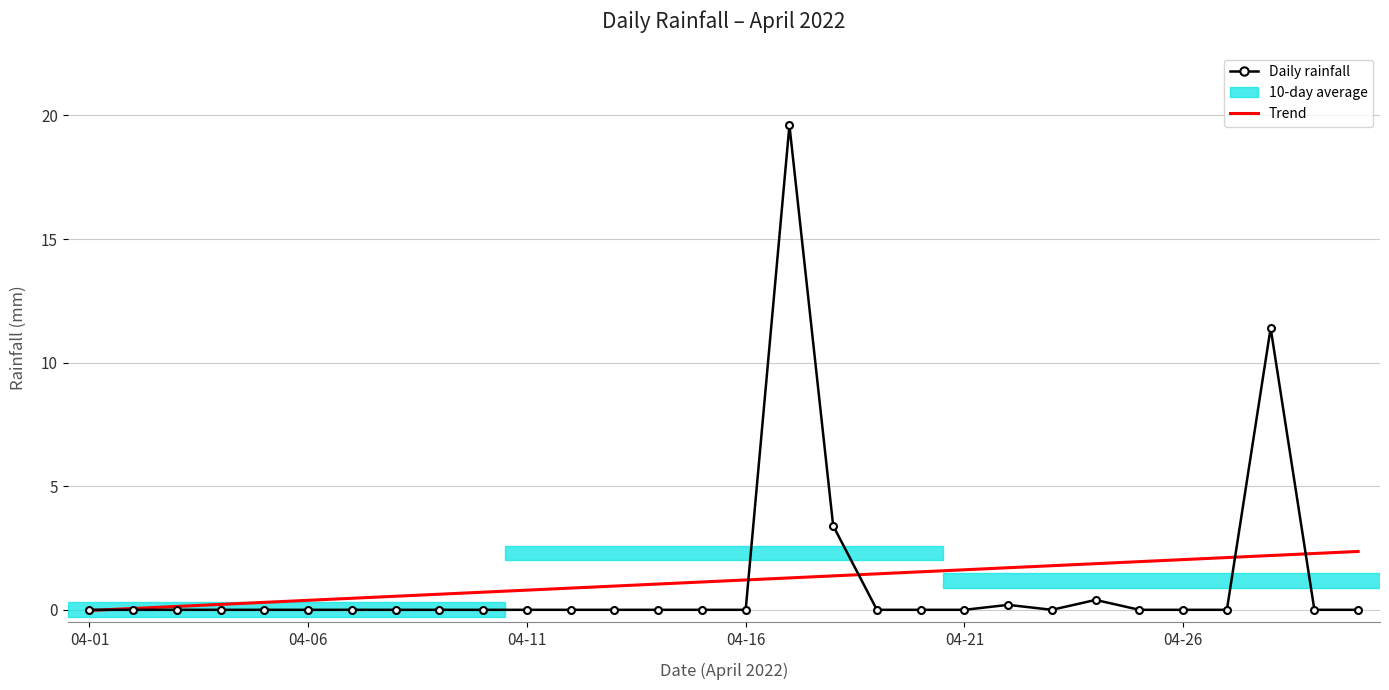

Which series has the widest spread of values?

Daily rainfall